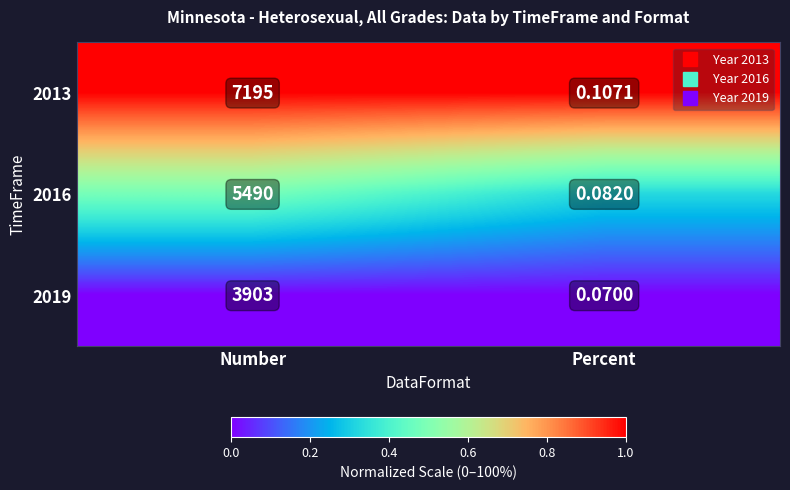

What is the total value across all series at Percent?

0.3